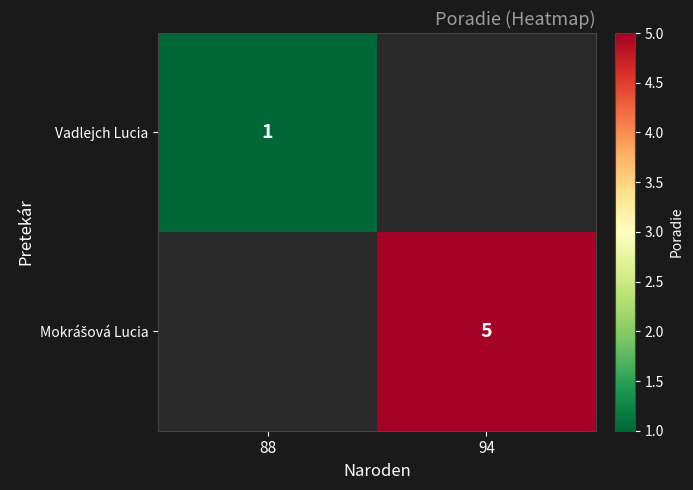

Is it true that Vadlejch Lucia equals 1 at 88?

True